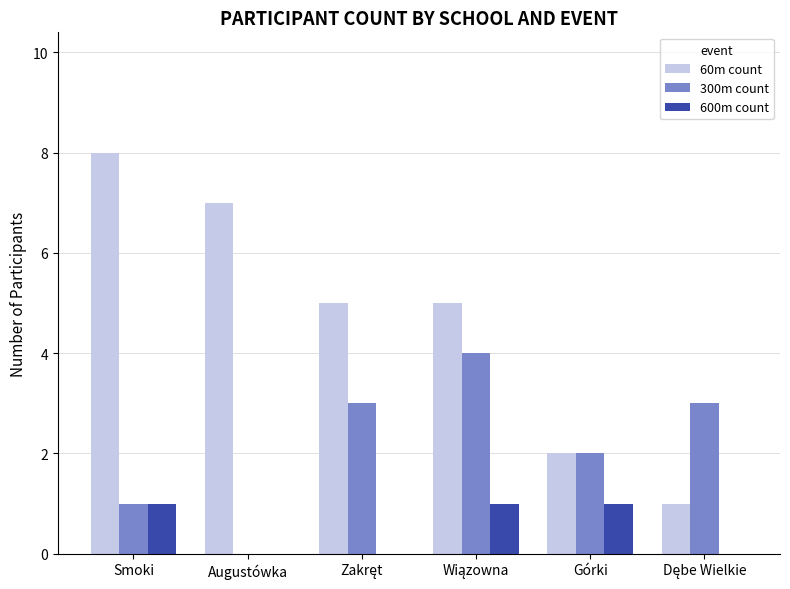

What is the total value across all series at Smoki?

10